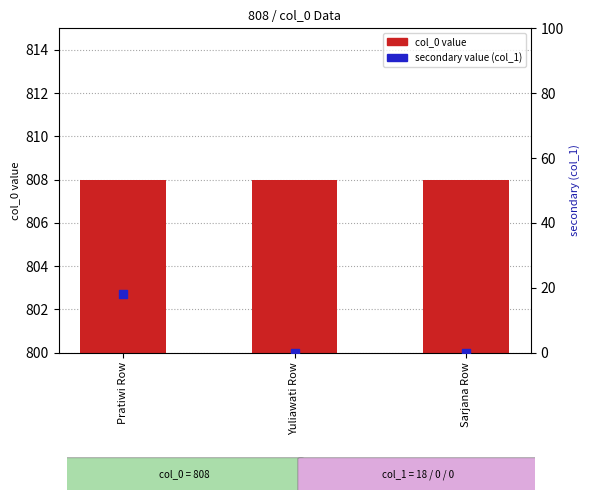

Which series has the largest total across all categories?

col_0 value